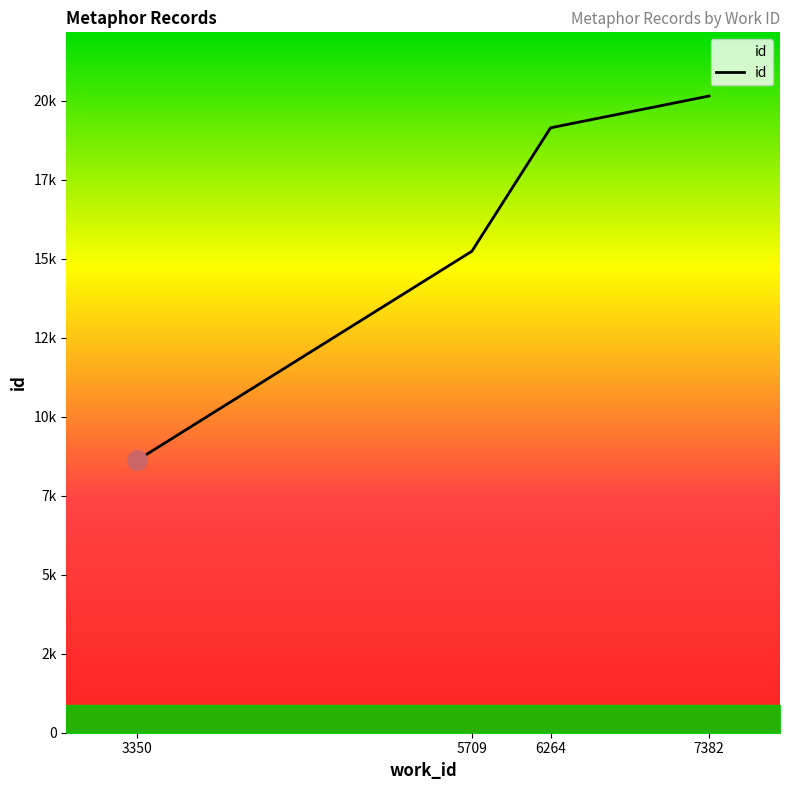

Does the chart display data point markers on the line(s)?

No